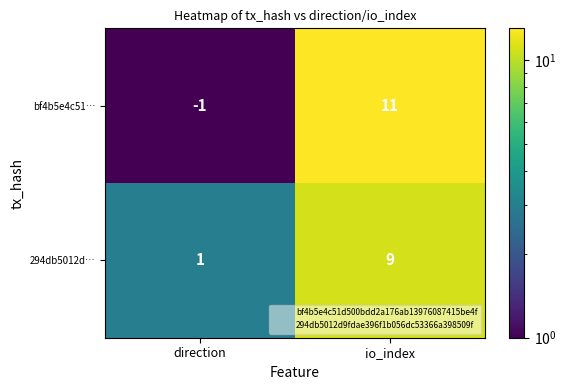

What is the difference between the maximum and minimum values in the 294db5012d… series?

8